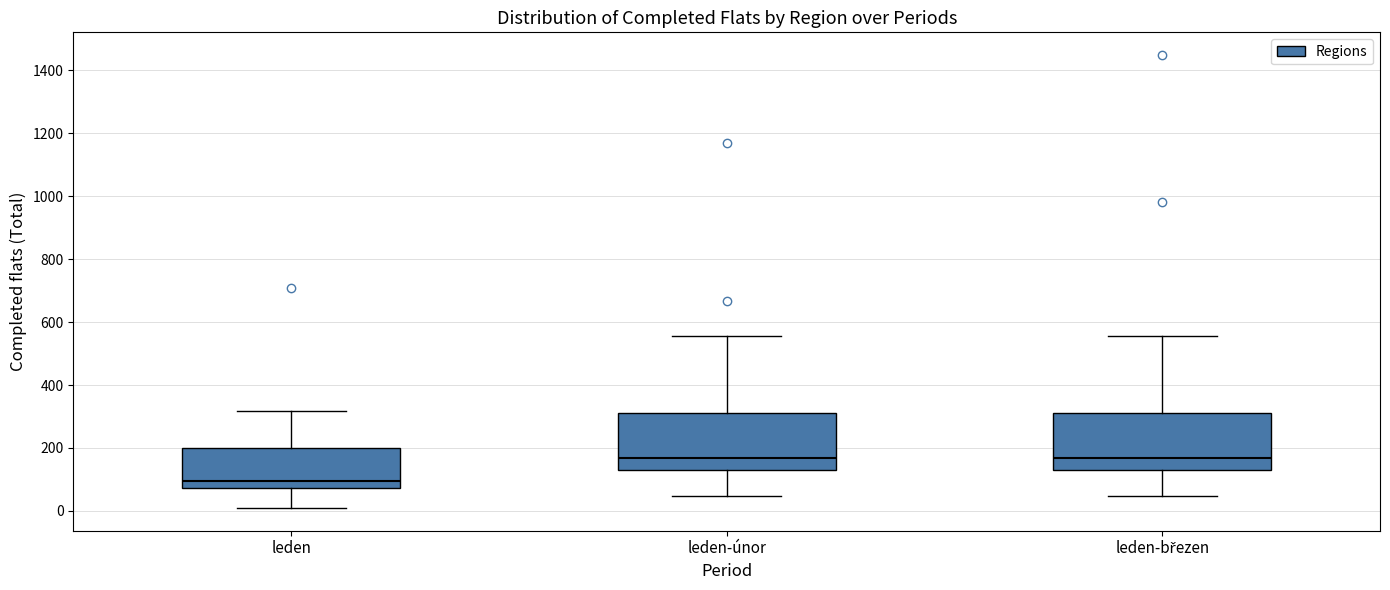

Reading left to right, read every box against the y-axis: the position of its median line, the range the box covers, and the ends of its whiskers. The values are not printed on the chart, so give them approximately, as read against the axis.

leden: median 100, box 80 to 200, whiskers 0 to 320
leden-únor: median 160, box 140 to 320, whiskers 40 to 560
leden-březen: median 160, box 140 to 320, whiskers 40 to 560